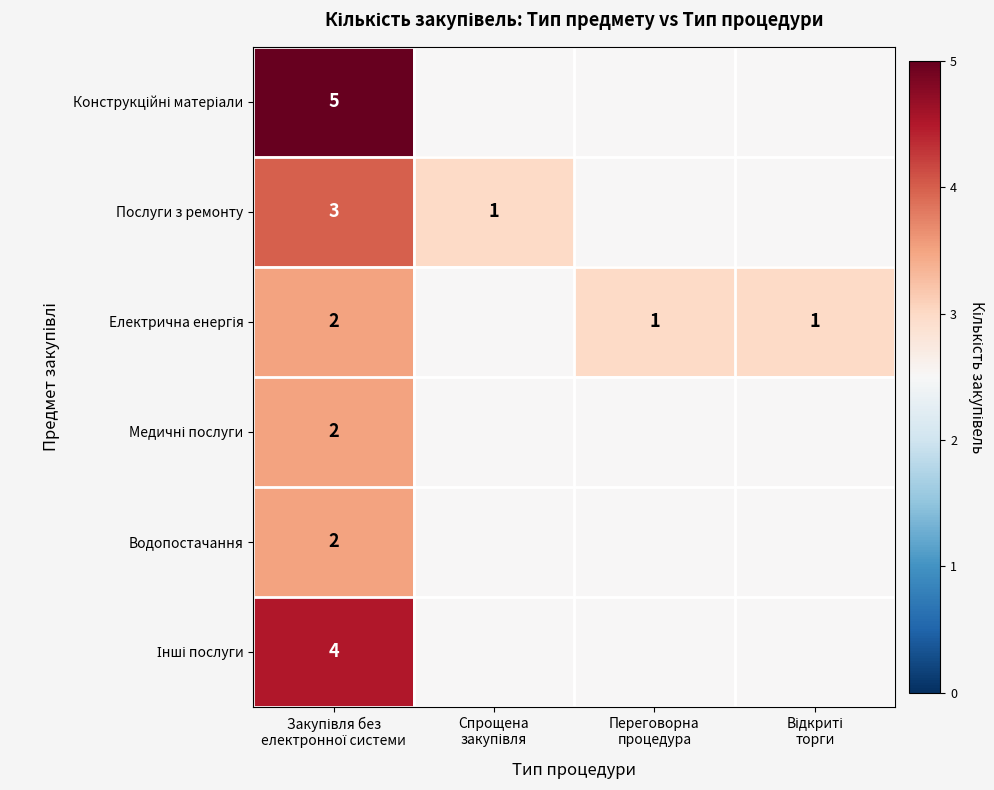

Rank the series by their maximum value, from highest to lowest.

Конструкційні матеріали, Інші послуги, Послуги з ремонту, Електрична енергія, Медичні послуги, Водопостачання